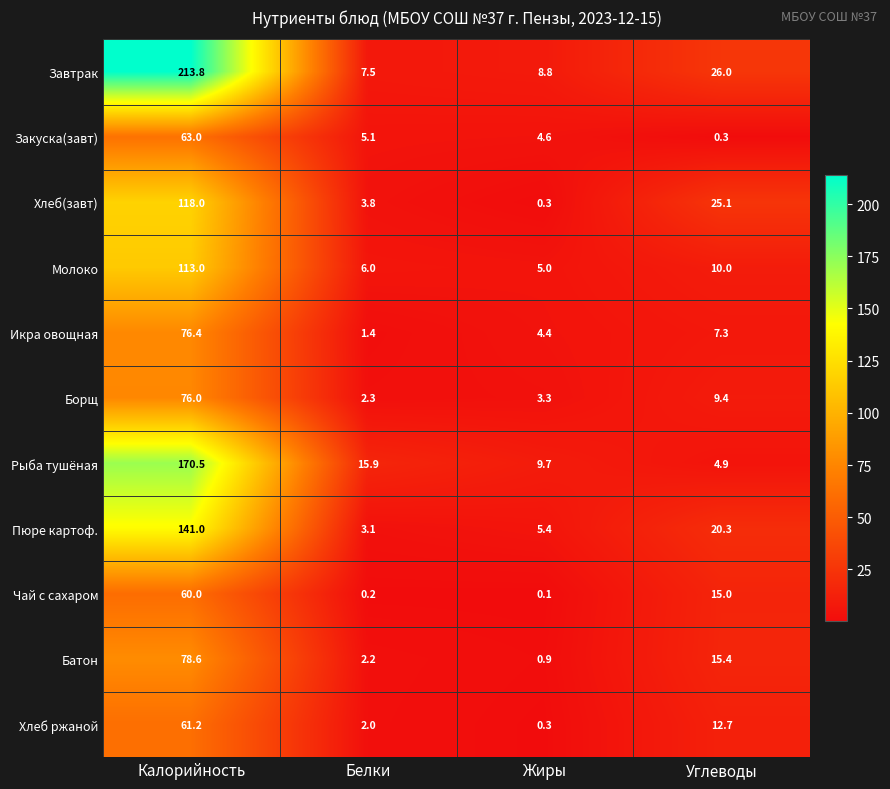

What is the difference between the Завтрак values at Белки and Углеводы?

18.5